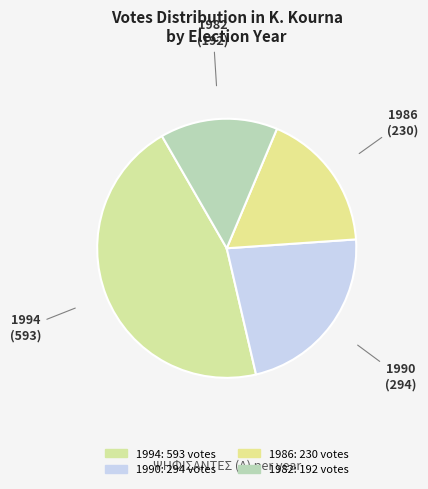

What is the change in value from 1990 to 1982?

-102